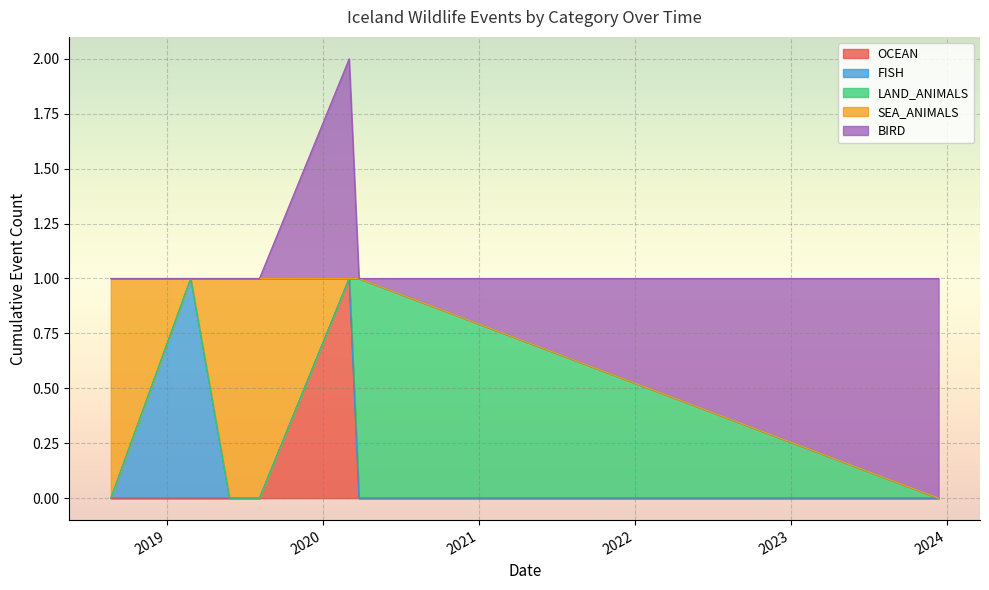

What is the difference between the SEA_ANIMALS values at 2019-02-26 and 2018-08-23?

1